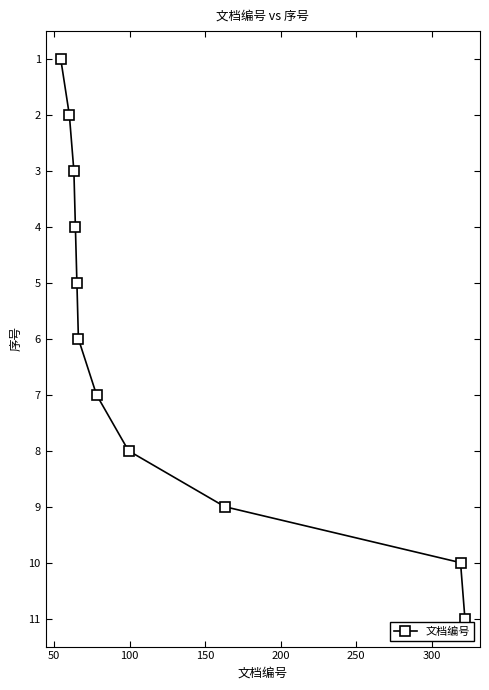

What is the greatest value displayed?

11